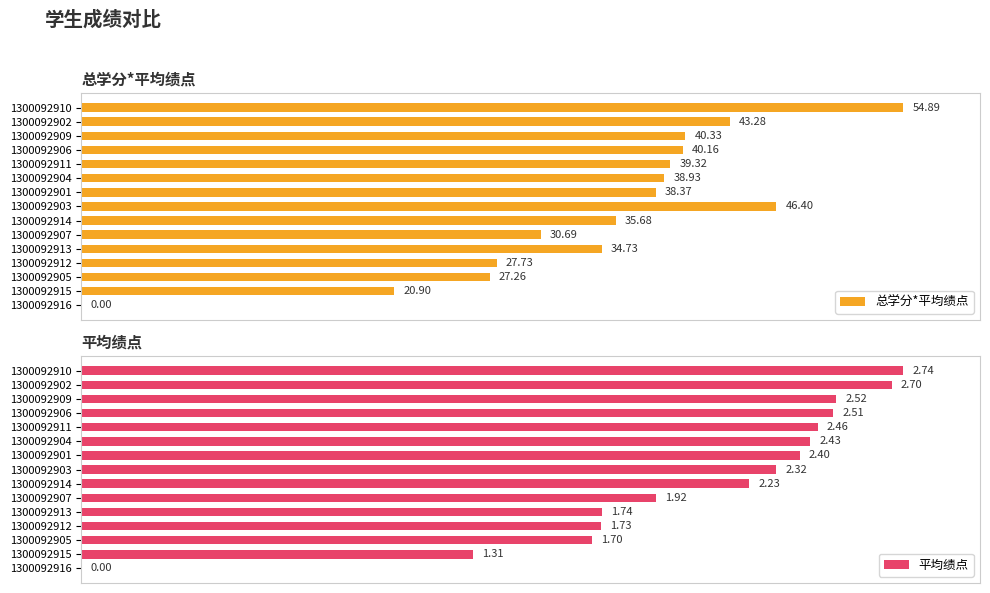

Which series changed the most between 1300092904 and 1300092903?

总学分*平均绩点